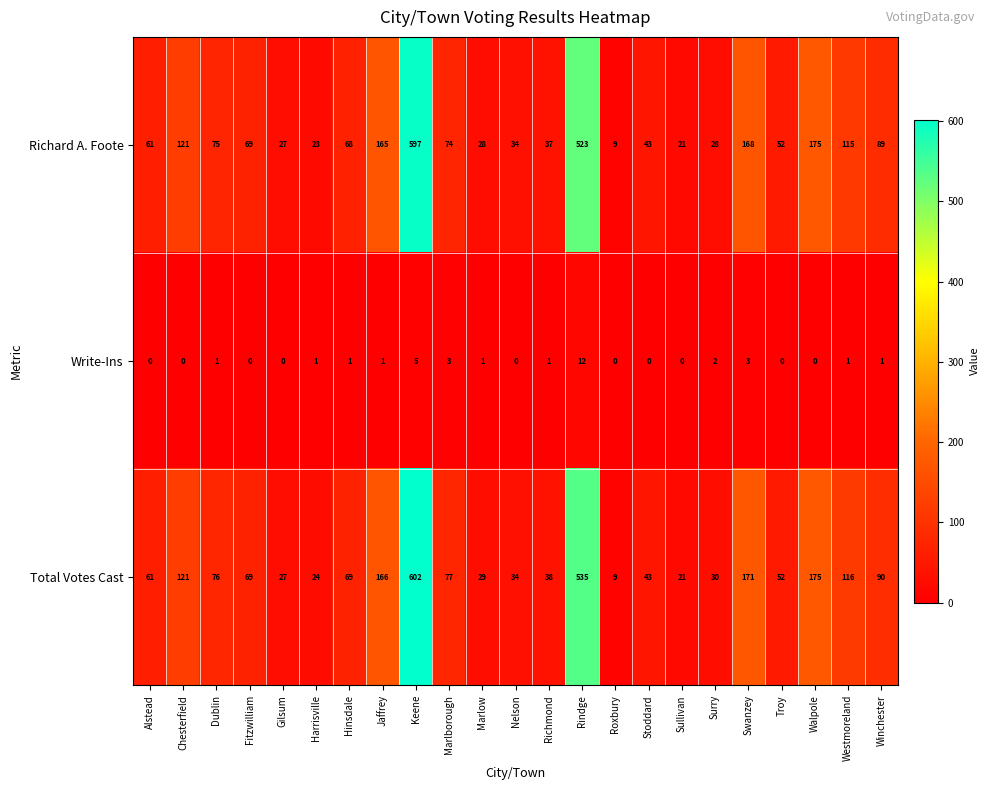

What is the total value across all series at Marlow?

58